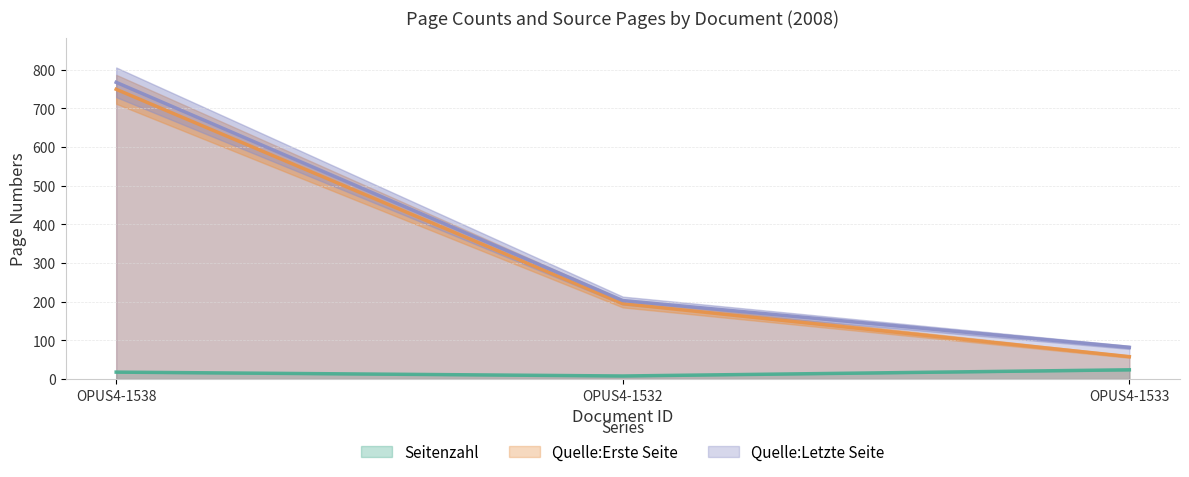

What position from the right is OPUS4-1538?

3